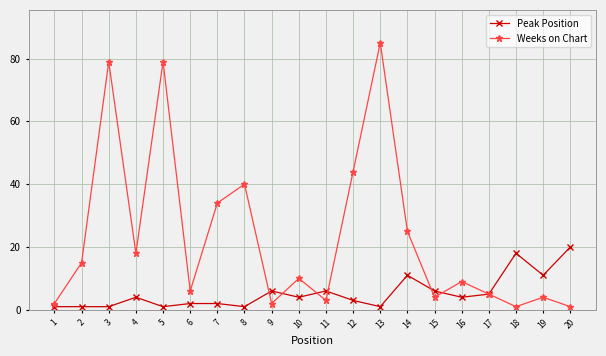

True or false: Weeks on Chart and Peak Position intersect in this chart.

True